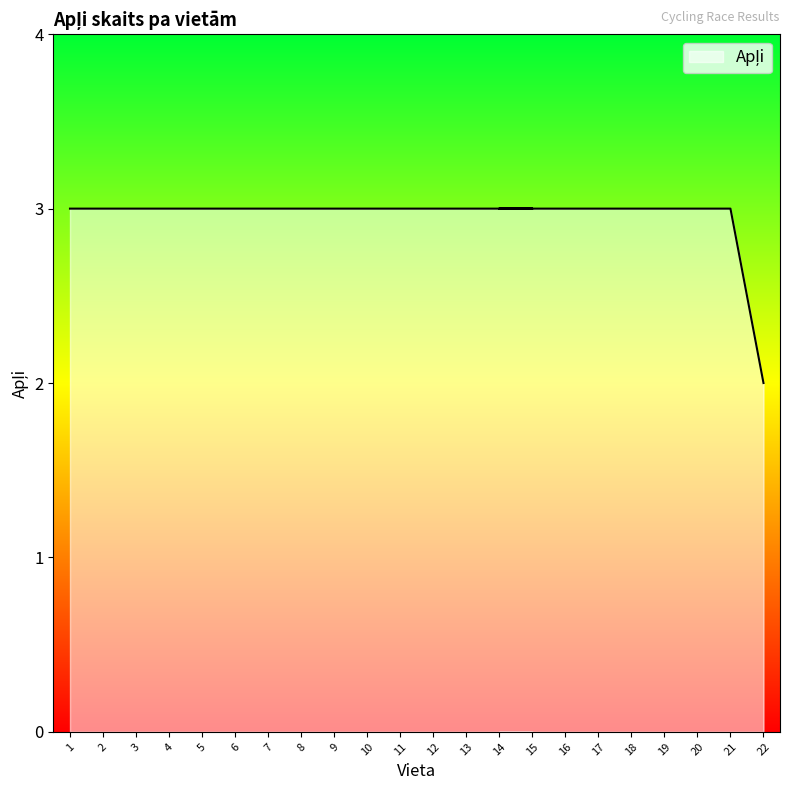

True or false: there are more than 2 points higher than both neighbors.

False